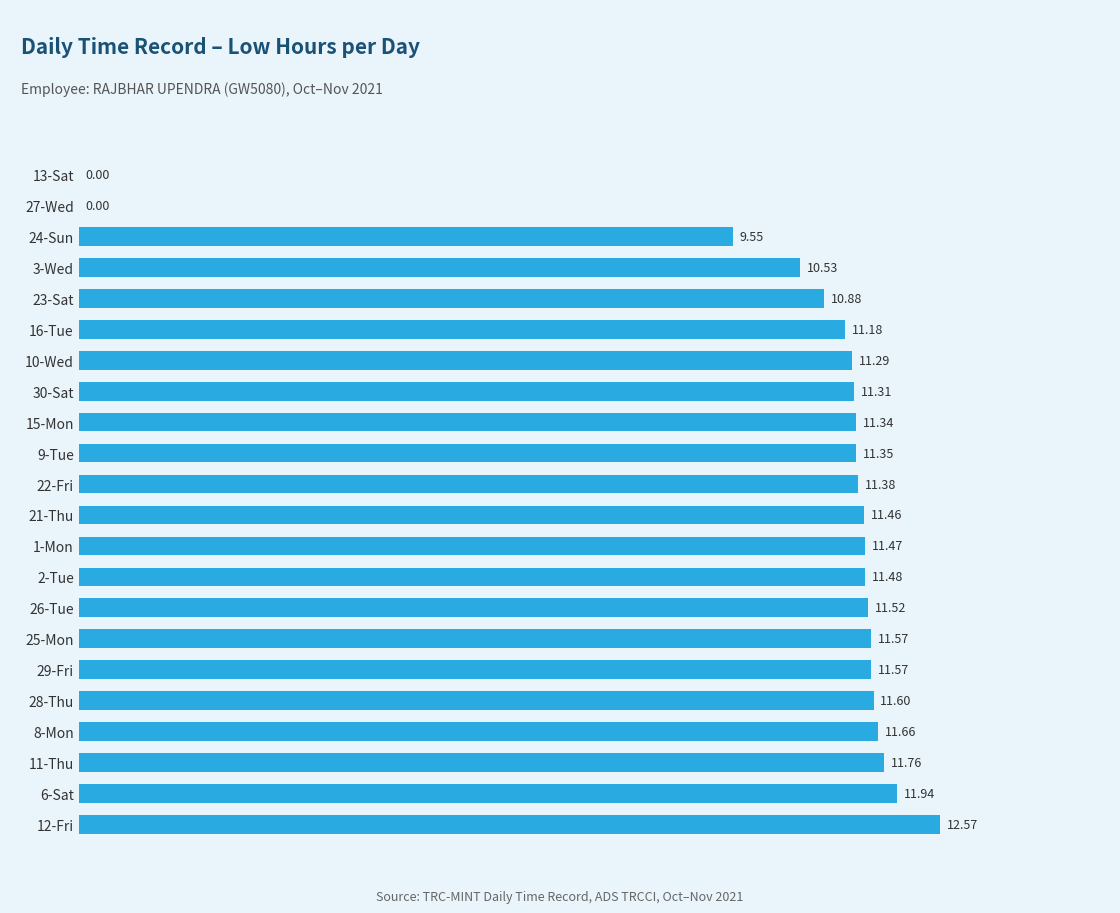

What is the change in value from 22-Fri to 27-Wed?

-11.4